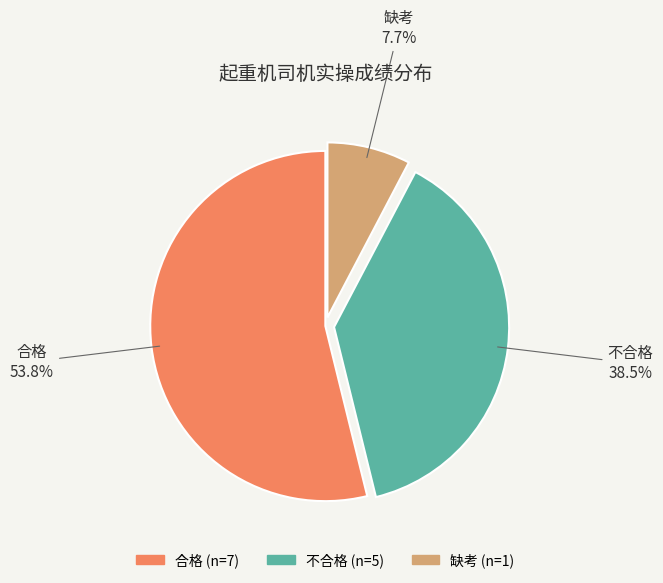

To the nearest percent, what is the difference between the largest and smallest slice percentages?

46%